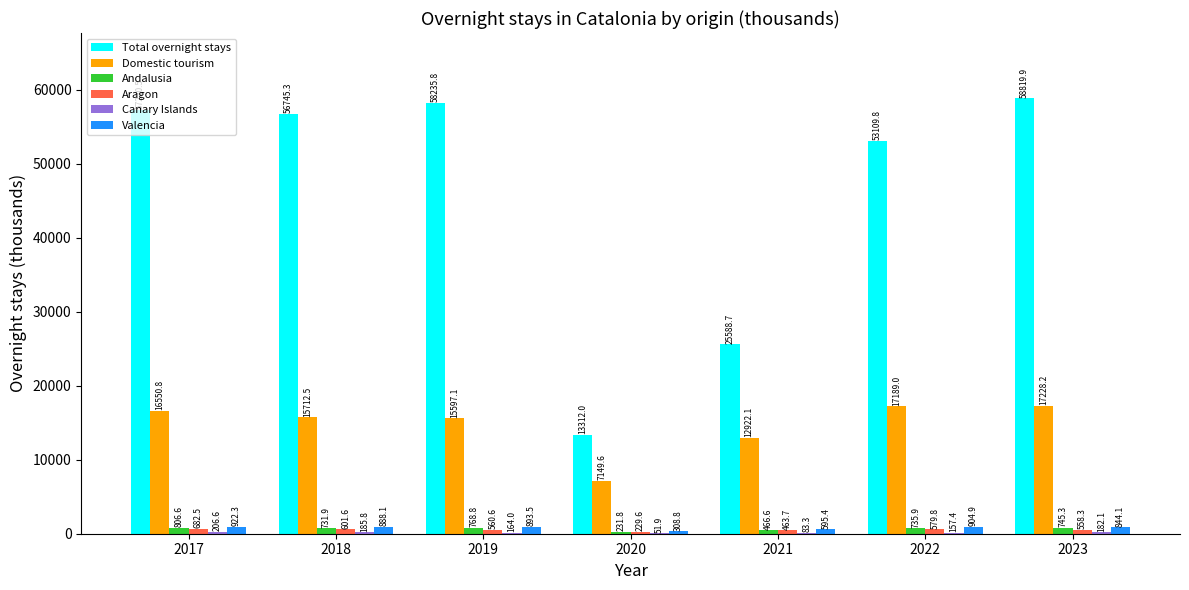

Which series changed the most between 2017 and 2022?

Total overnight stays